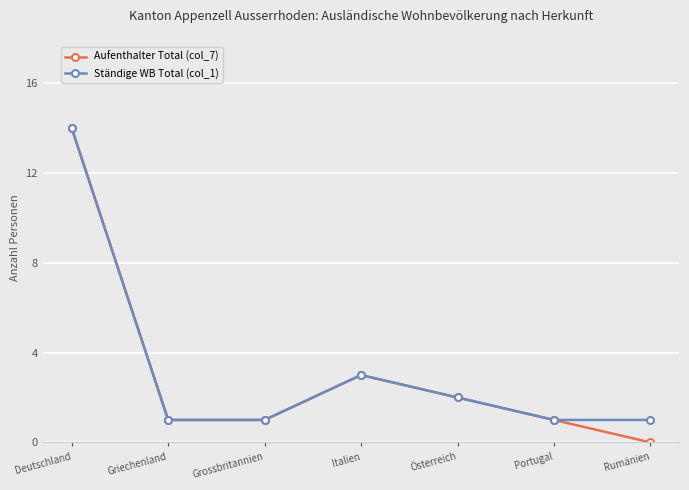

What is the label of the 6th point from the left?

Portugal